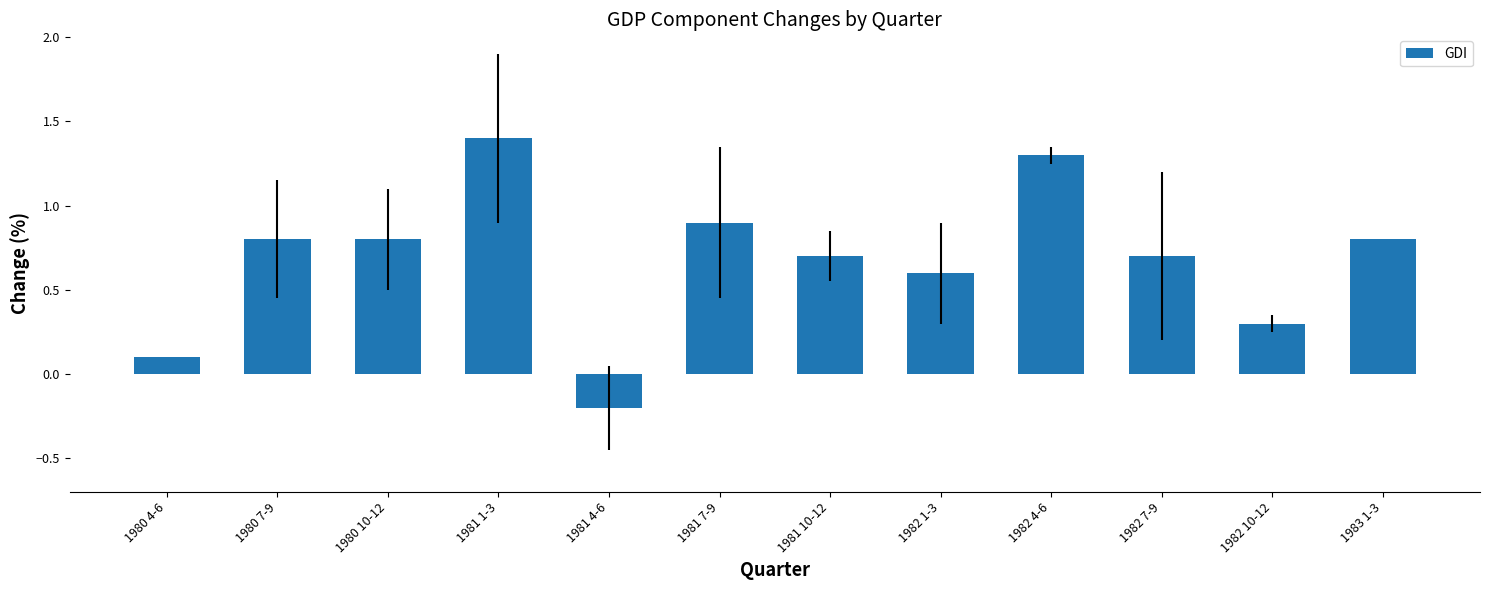

How many bars are there in total?

12